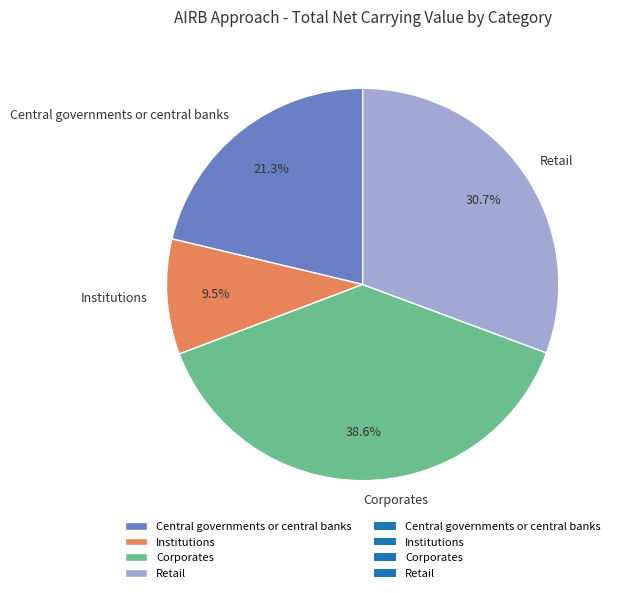

Approximately how many times larger is the value at Retail compared to Corporates?

0.8